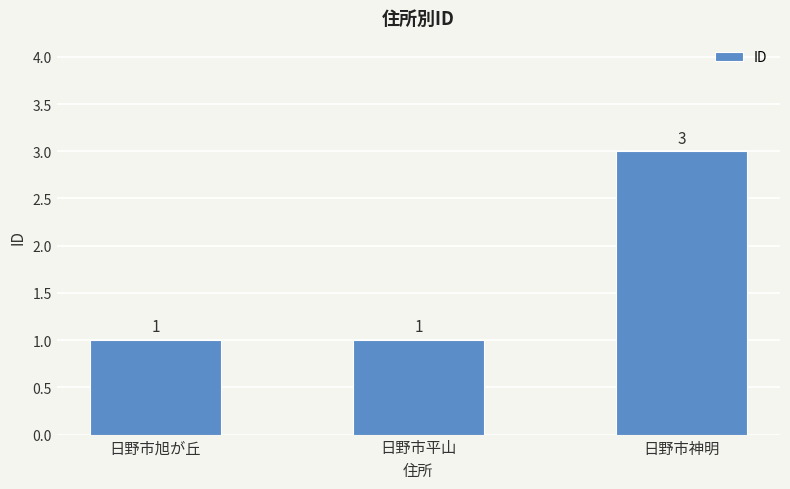

How many series are shown in this chart?

1